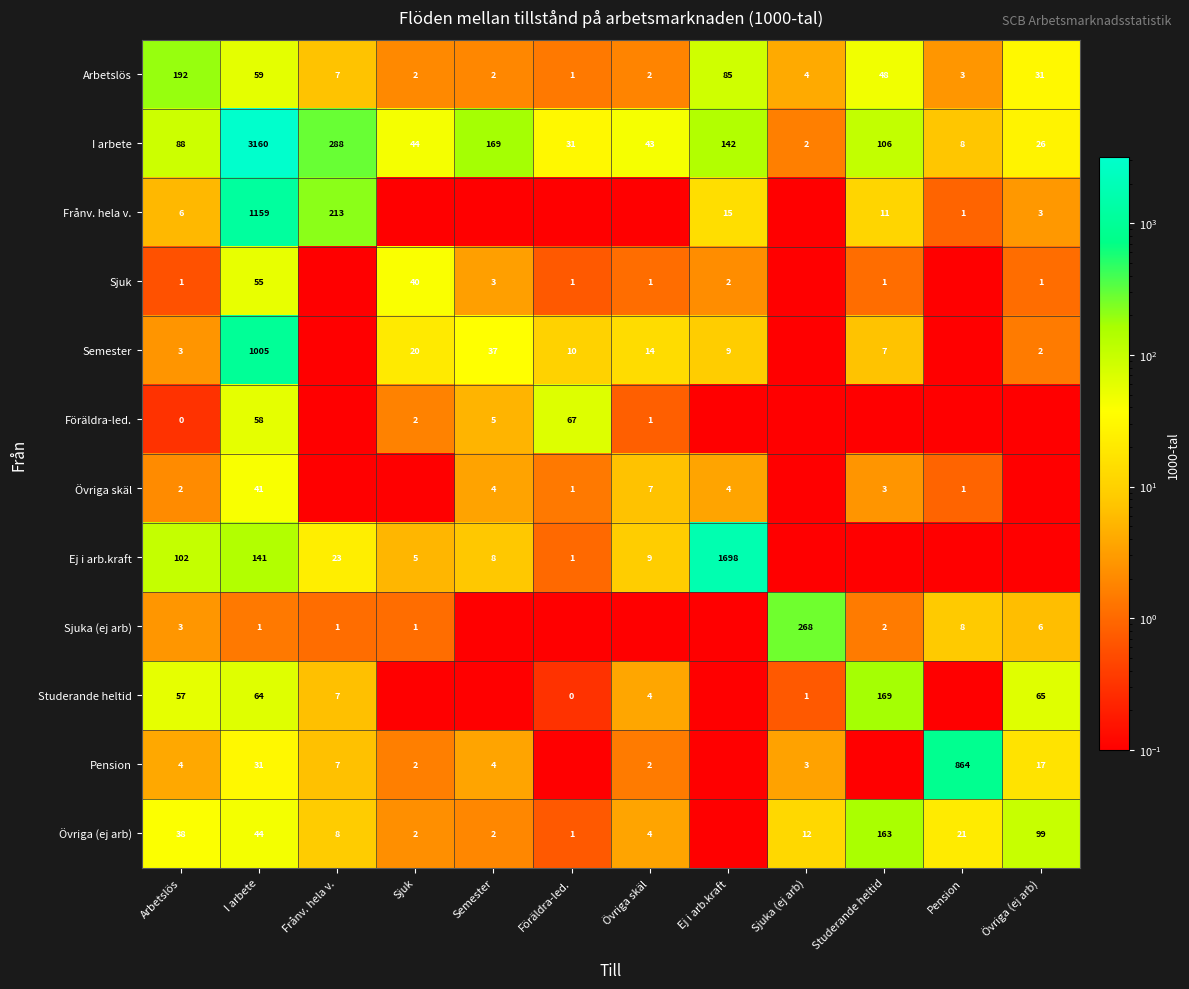

How many categories are shown in the chart?

12